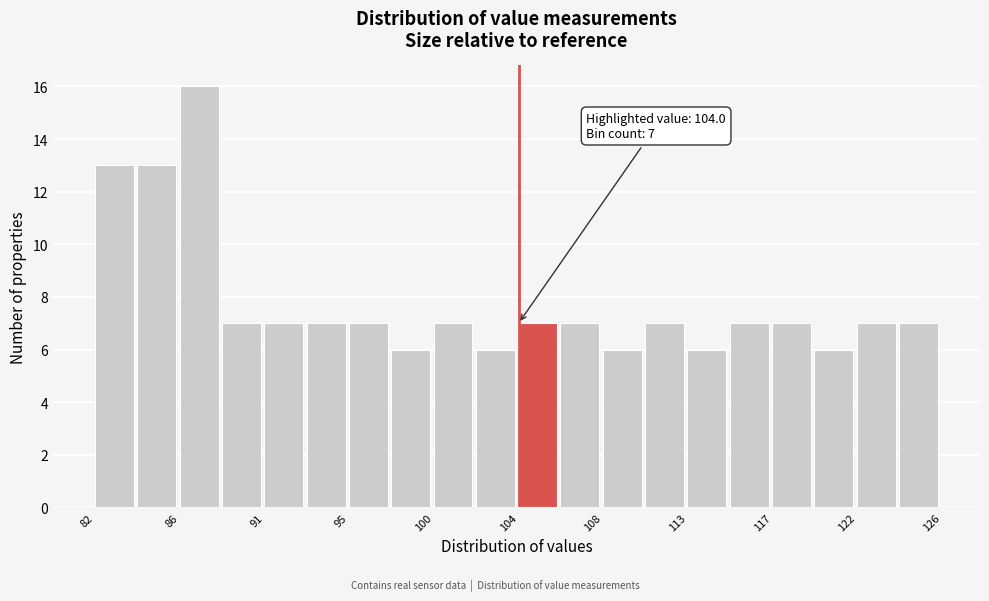

Over which range of the x-axis is the bar tallest?

86.5 to 88.5